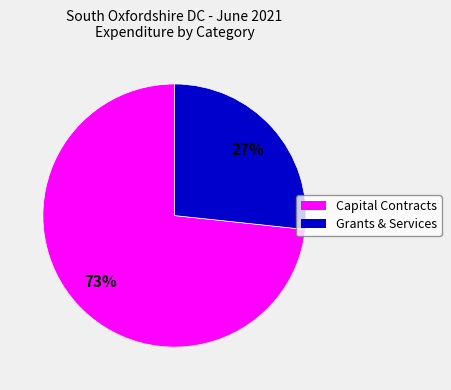

Does any single category account for the majority?

Yes